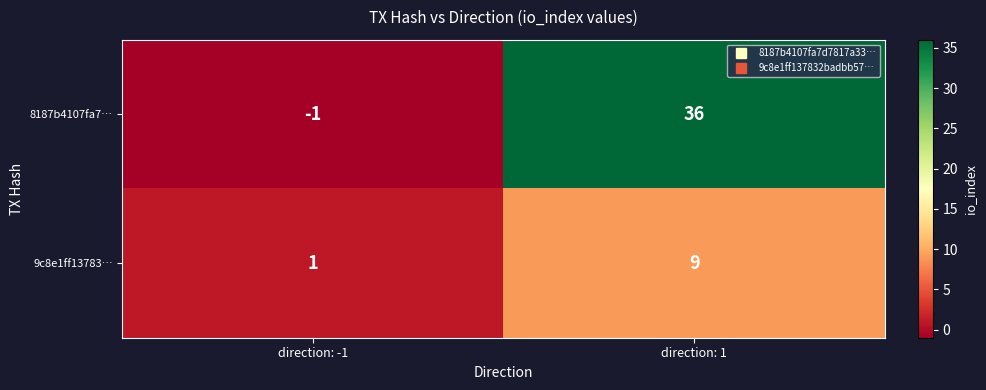

What is the spread (max minus min) of values at direction: 1?

27